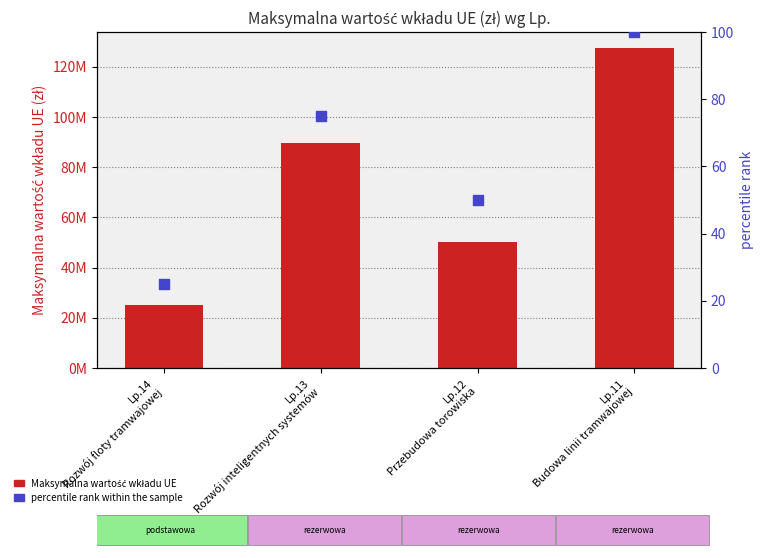

Which series has the largest total across all categories?

Maksymalna wartość wkładu UE (zł)